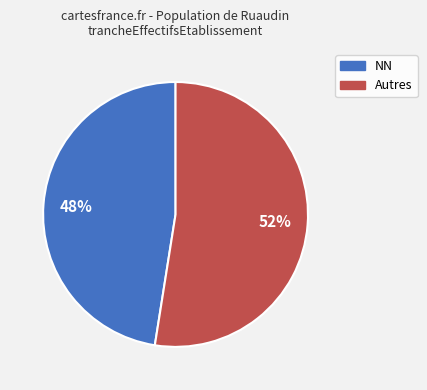

Is there a majority slice in this chart?

Yes